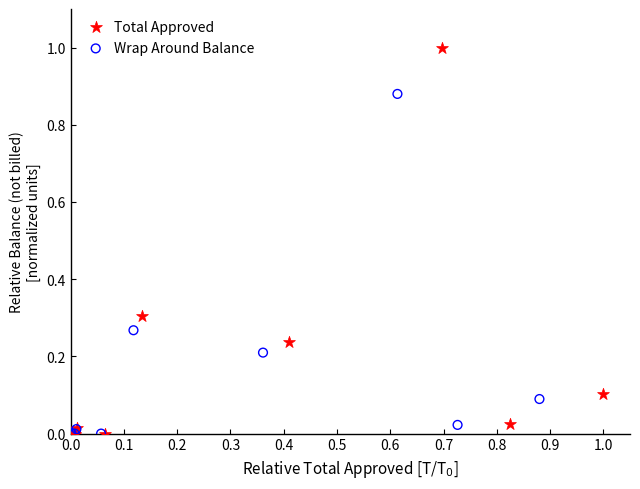

What are all the series names shown in the legend?

Total Approved, Wrap Around Balance